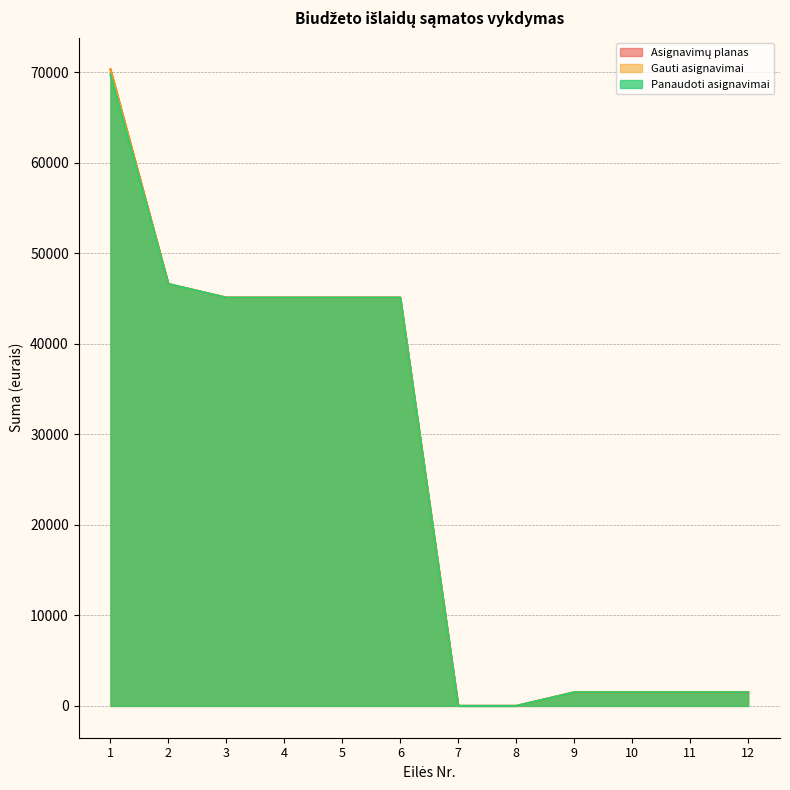

True or false: Panaudoti asignavimai and Gauti asignavimai intersect in this chart.

False